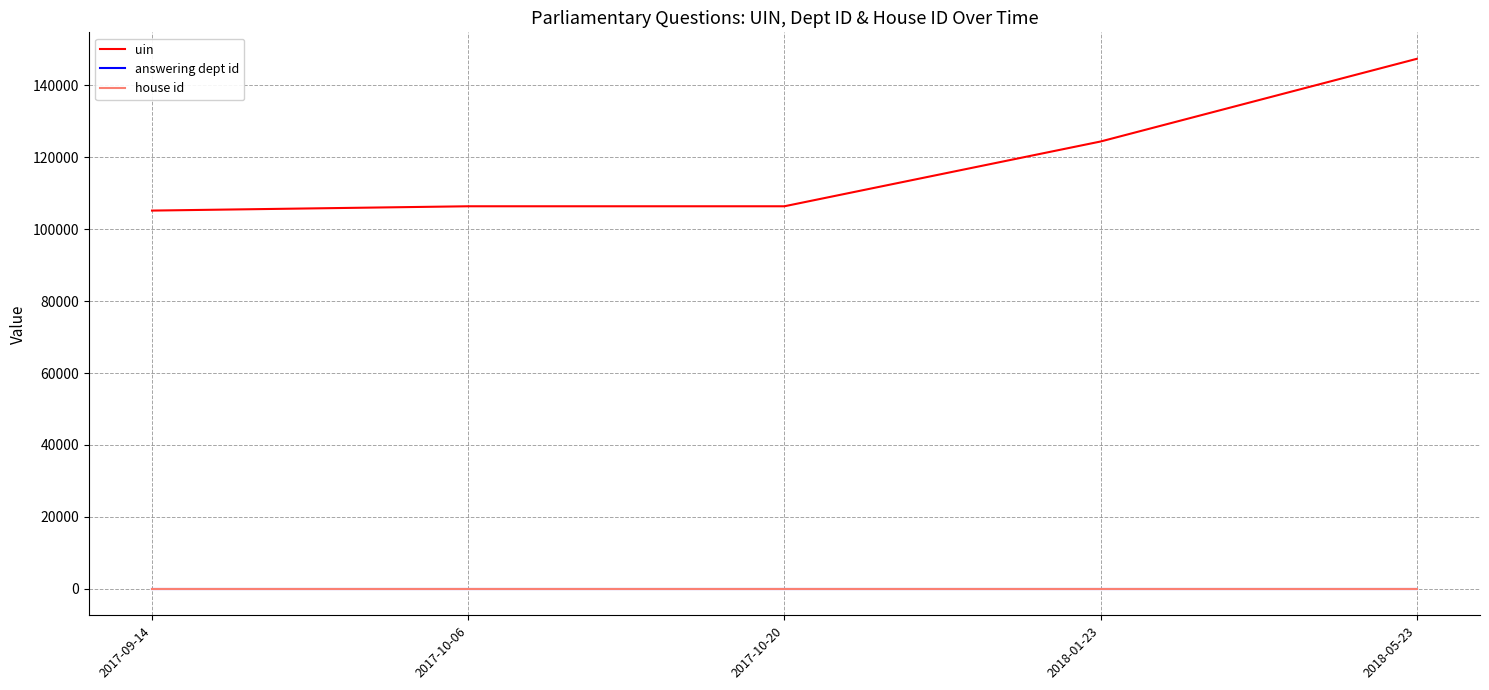

Which series has the largest range (max minus min)?

uin